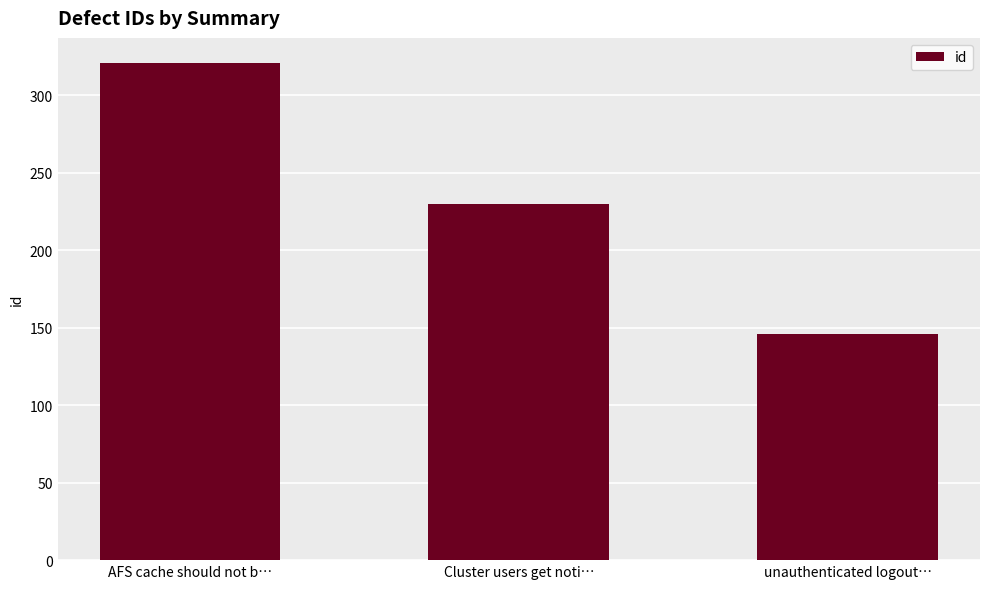

The chart shows a value of 321 at AFS cache should not b…. True or false?

True